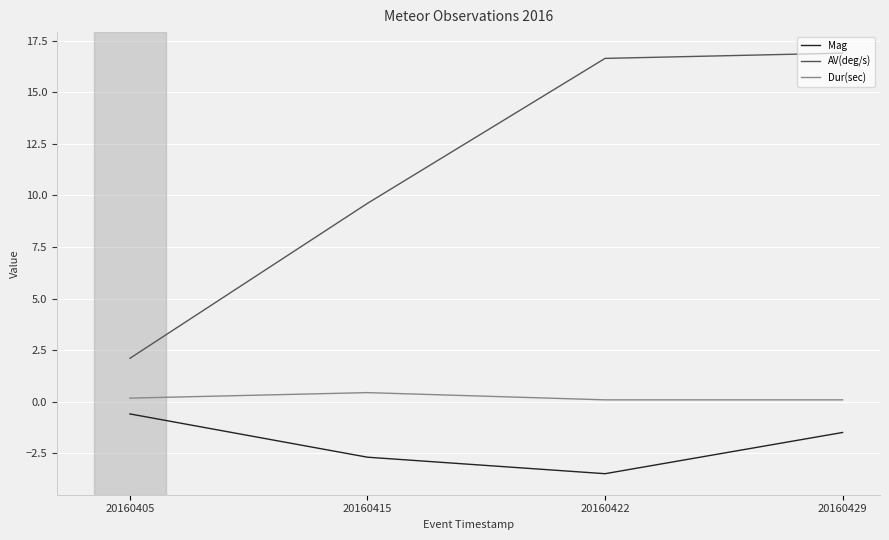

How many series are shown in this chart?

3